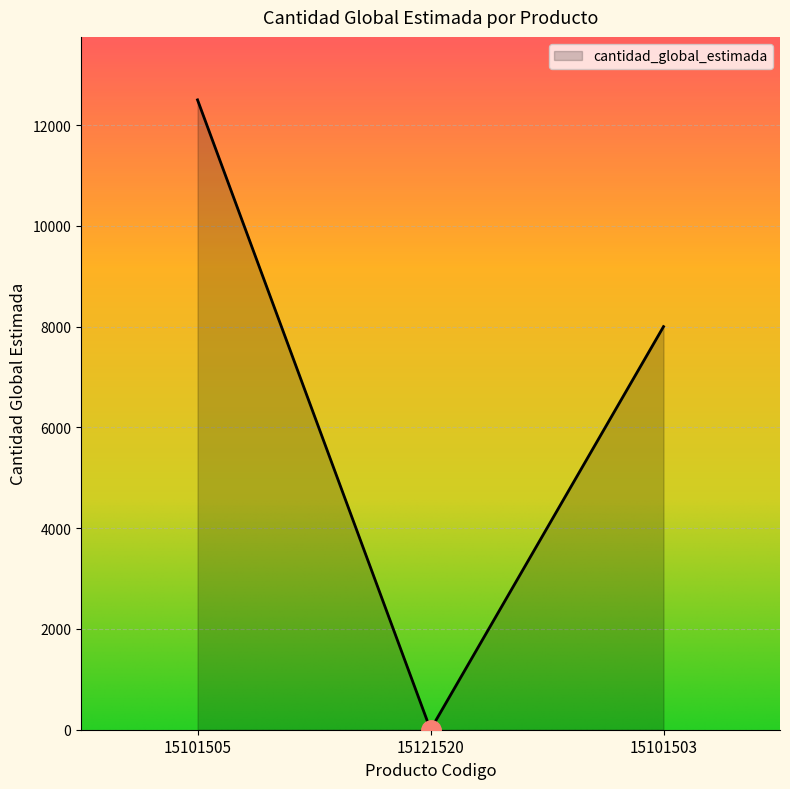

The value at 15101505 is 12500. True or false?

True